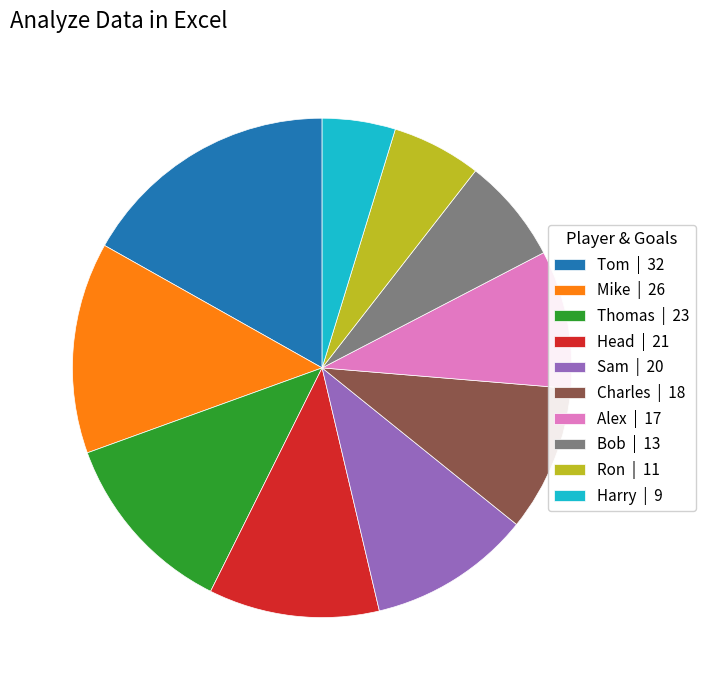

Is the sum of Sam | 20 and Thomas | 23 greater than half?

No